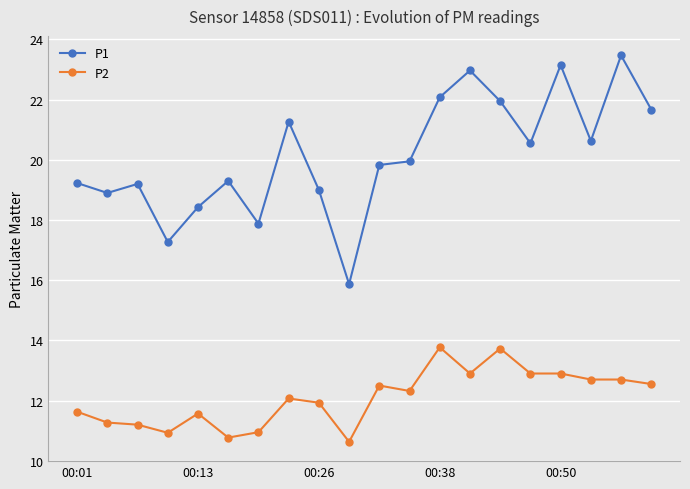

True or false: P2 and P1 intersect in this chart.

False